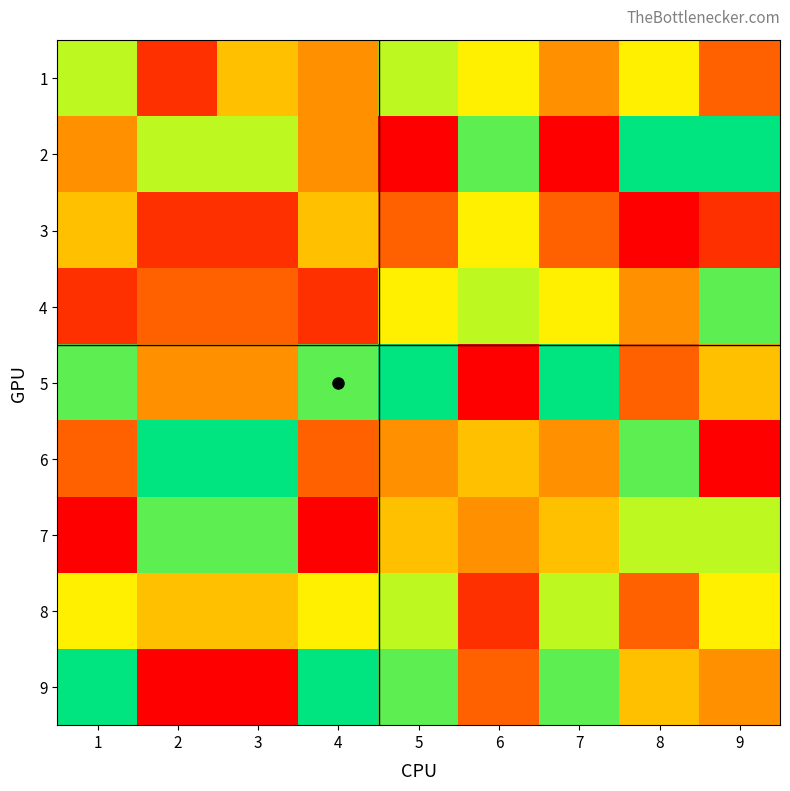

List the series in order of their peak value, lowest first.

3, 1, 8, 4, 7, 2, 5, 6, 9